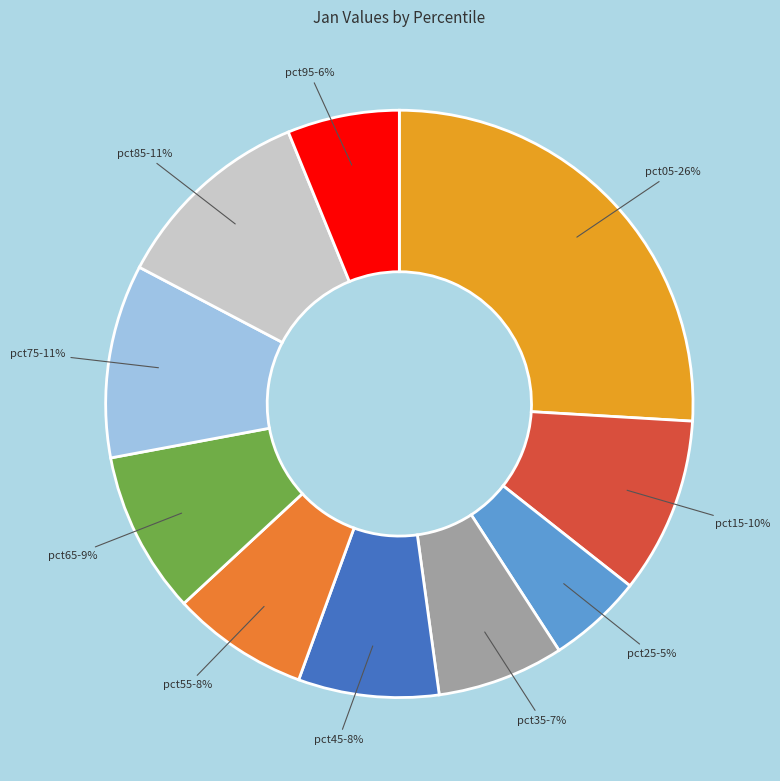

Is there any slice that represents more than half of the pie?

No